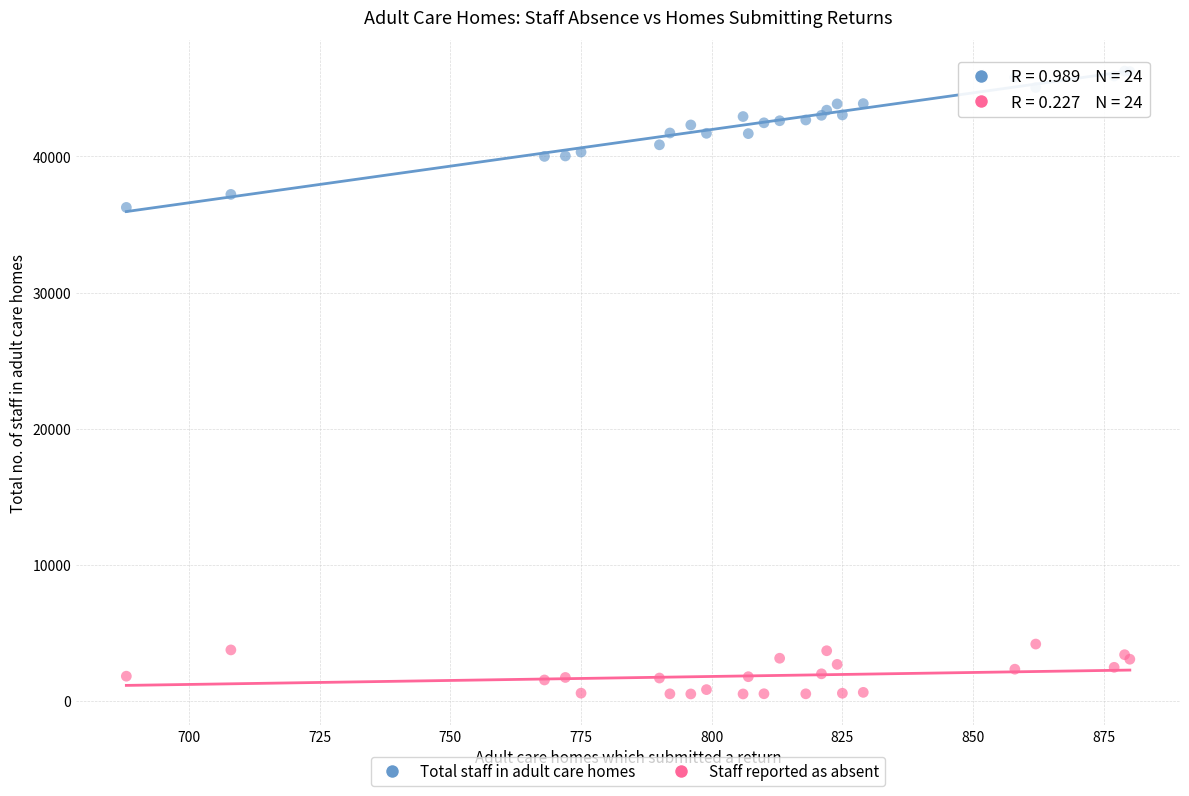

What are all the series names shown in the legend?

Total staff in adult care homes, Staff reported as absent